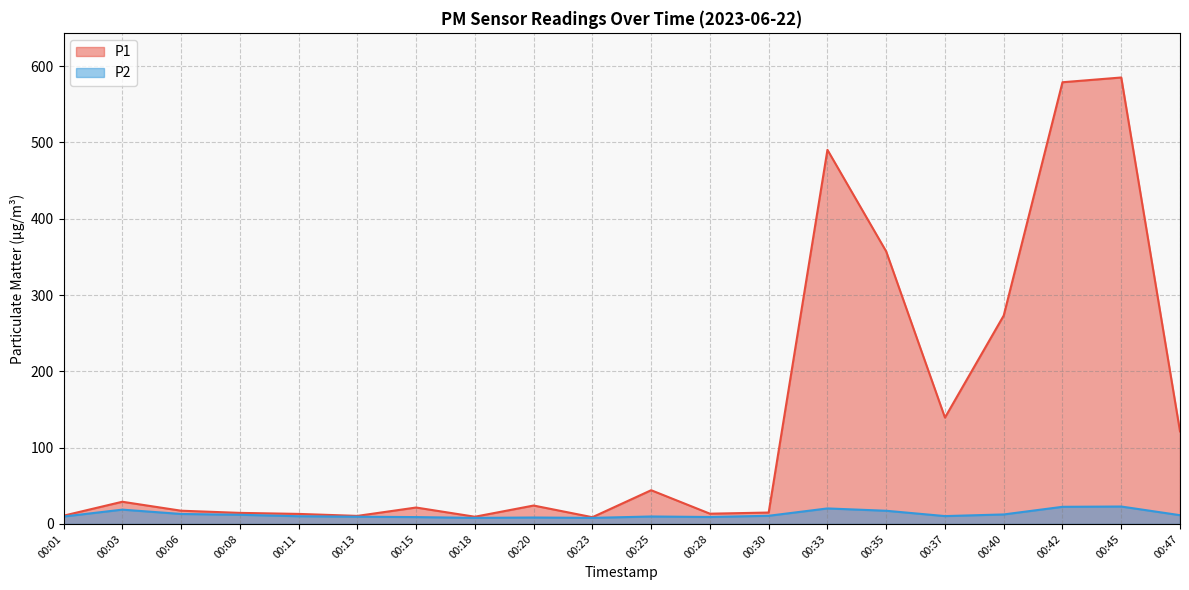

What is the maximum value for P2?

22.8